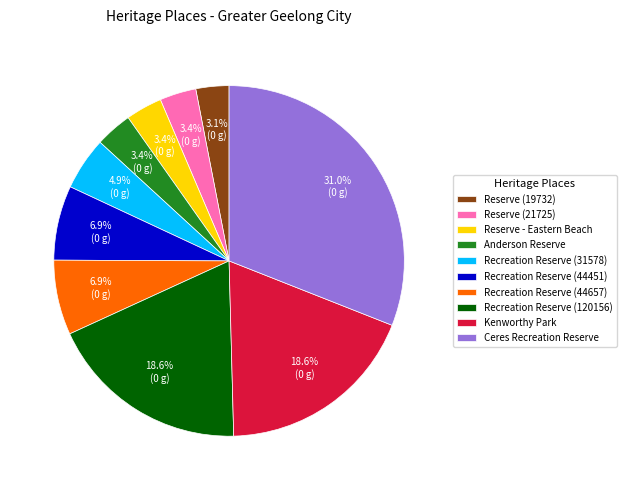

To the nearest percent, what portion does Reserve (19732) represent?

3%